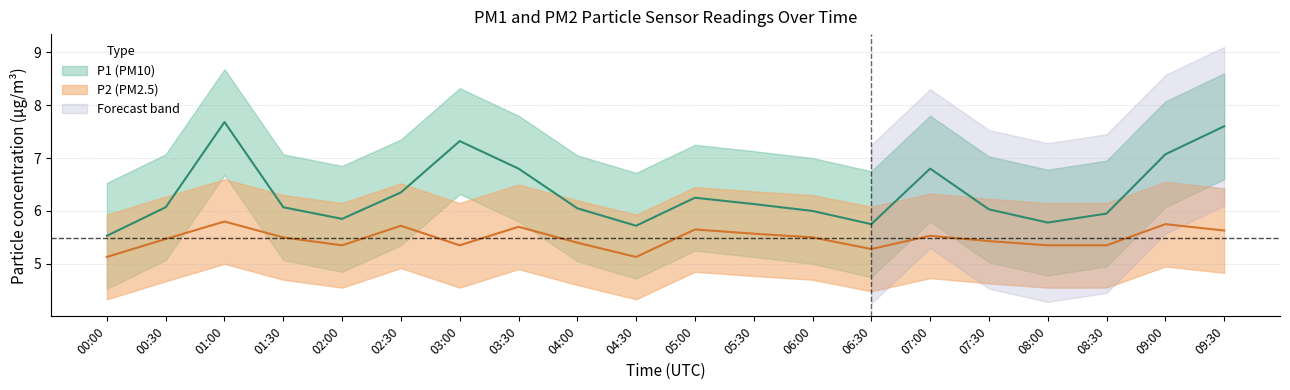

Which series has the largest range (max minus min)?

P1